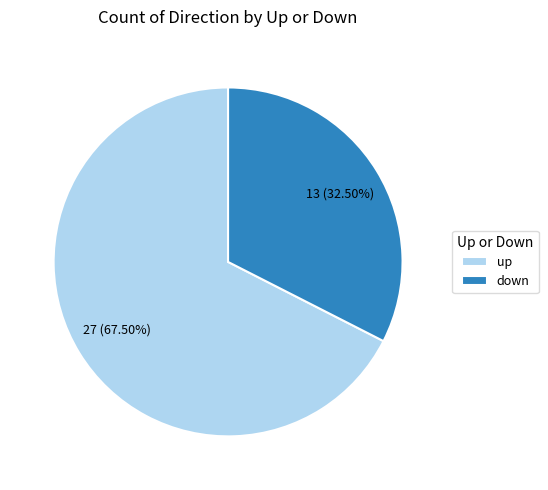

To the nearest percent, what is the average slice percentage?

50%